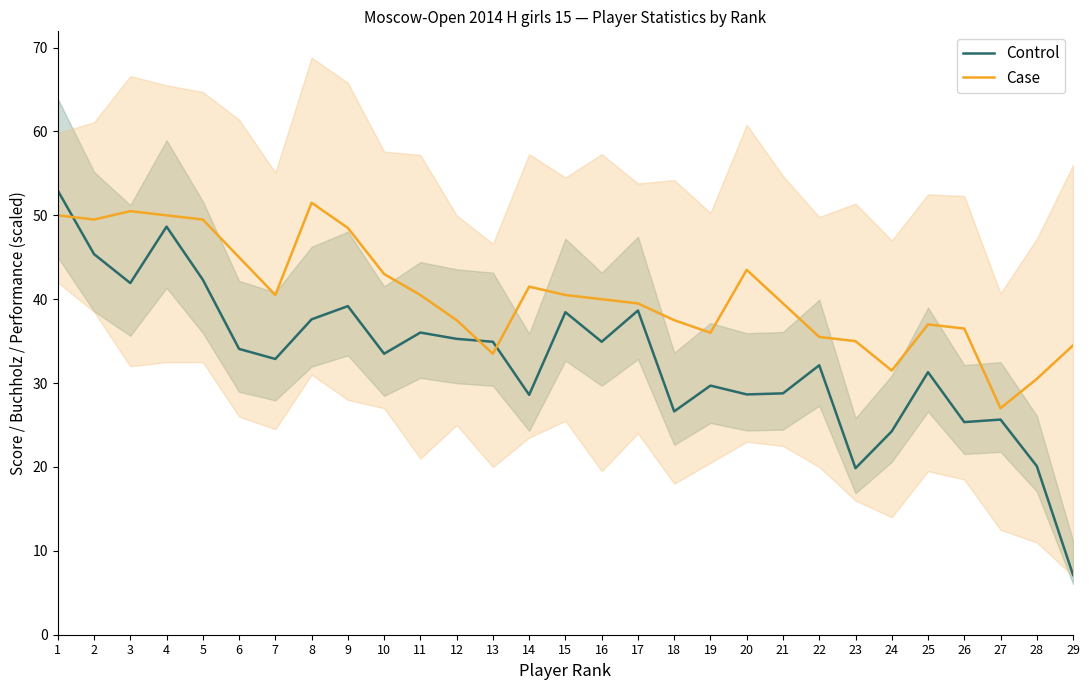

How many data points in Case are less than 40?

14